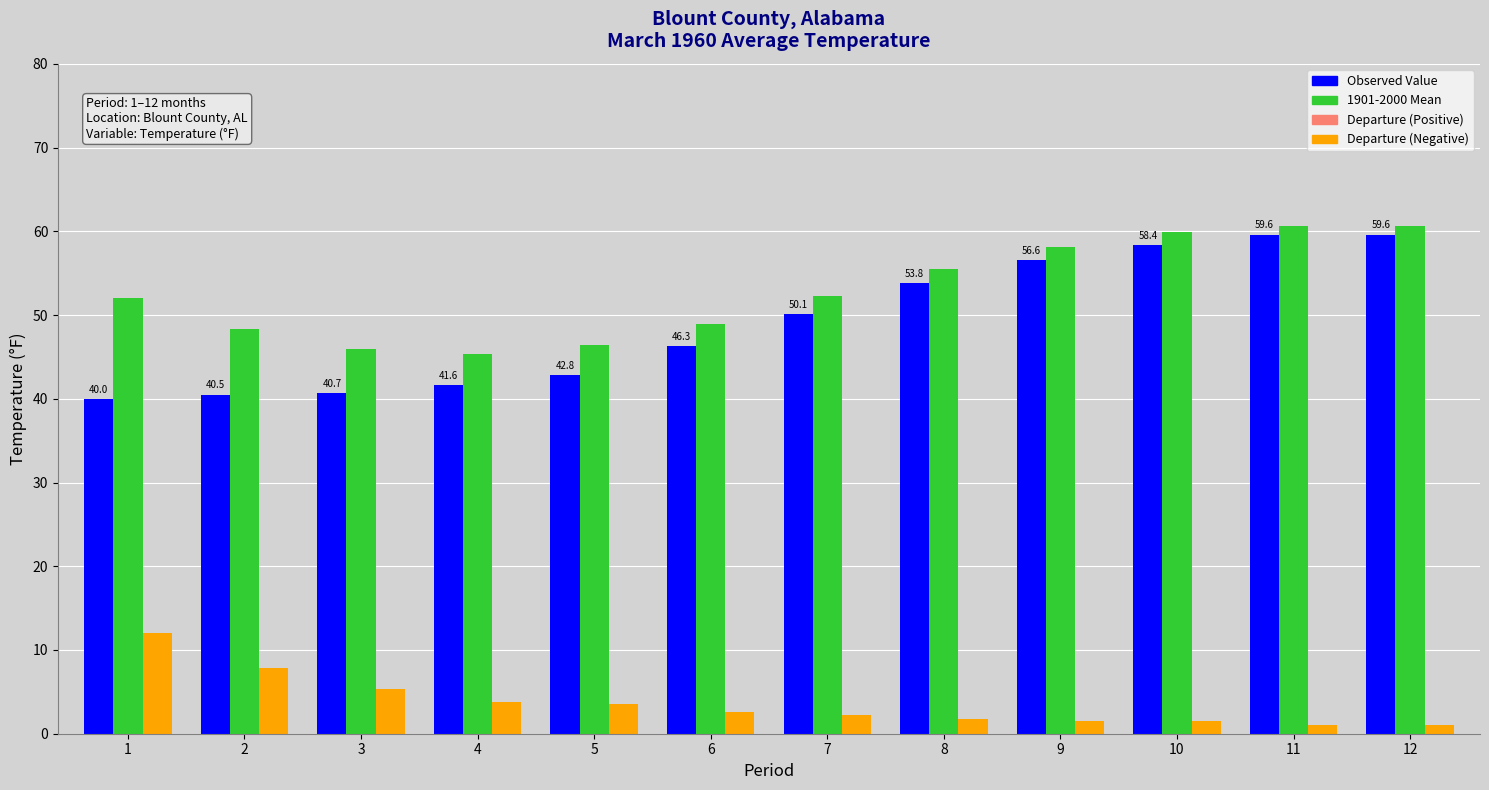

Which series has the largest total across all categories?

1901-2000 Mean